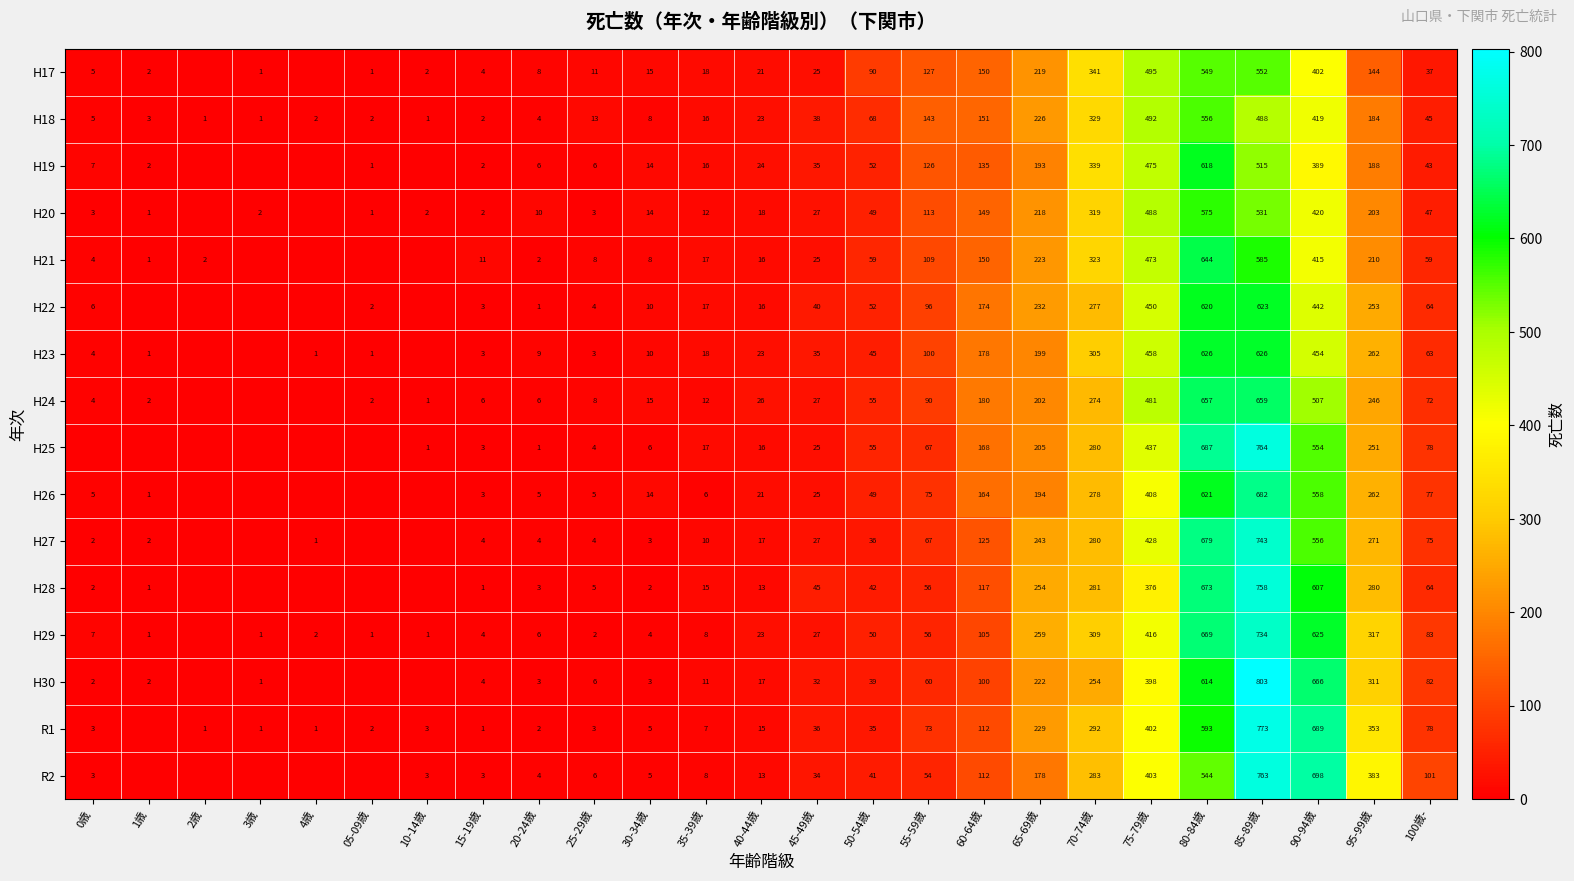

What is the total value across all series at 25-29歳?

91